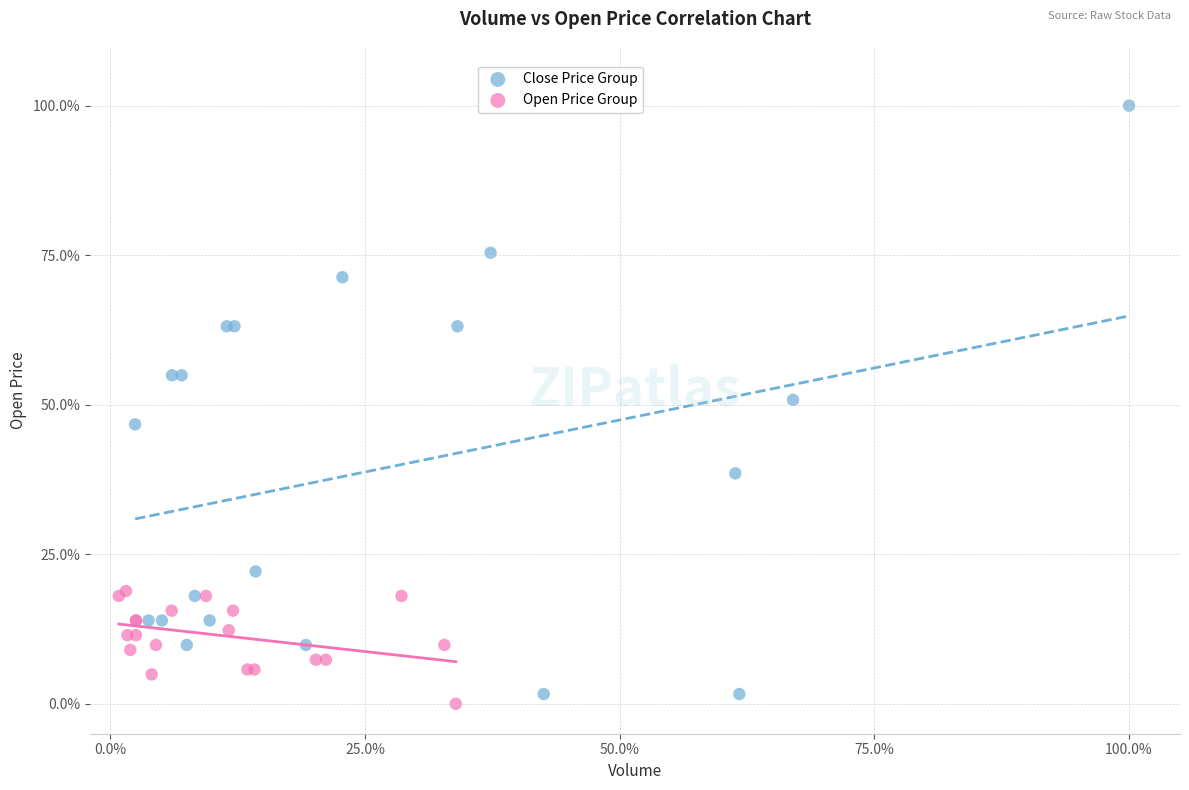

What are all the series names shown in the legend?

Close Price Group, Open Price Group